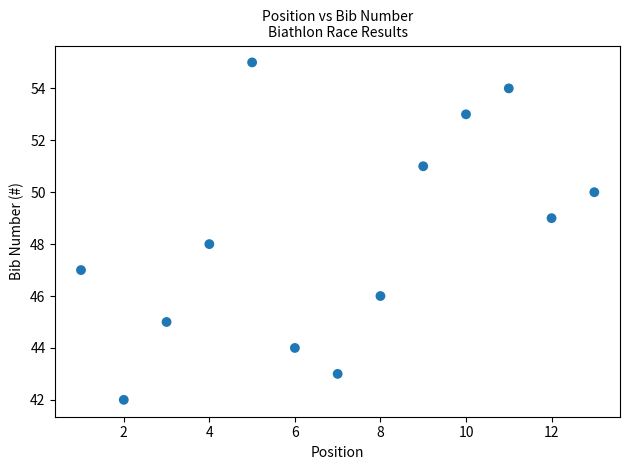

What is the range of X values (max minus min)?

12